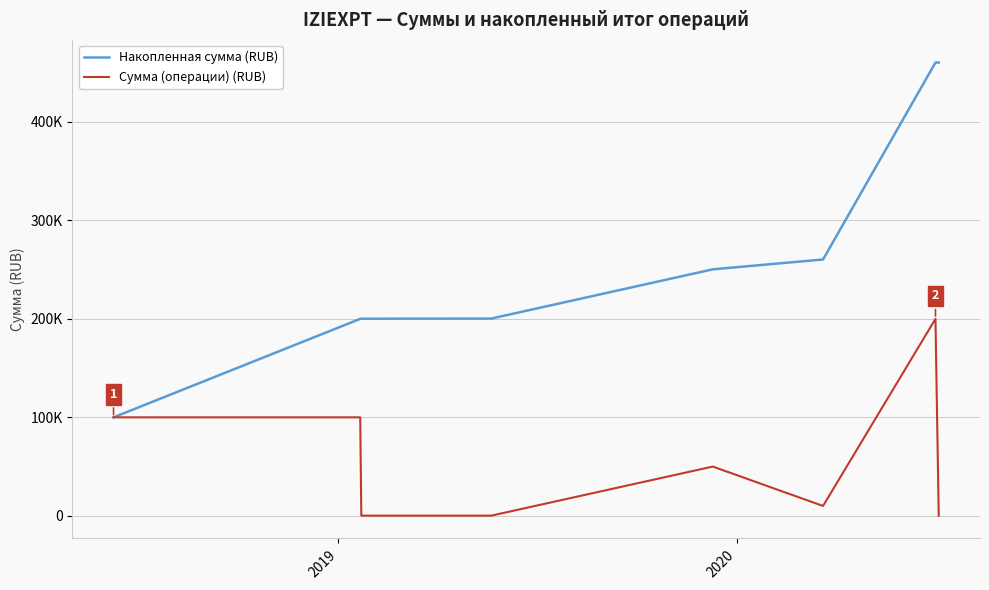

What are all the series names shown in the legend?

Накопленная сумма (RUB), Сумма (операции) (RUB)